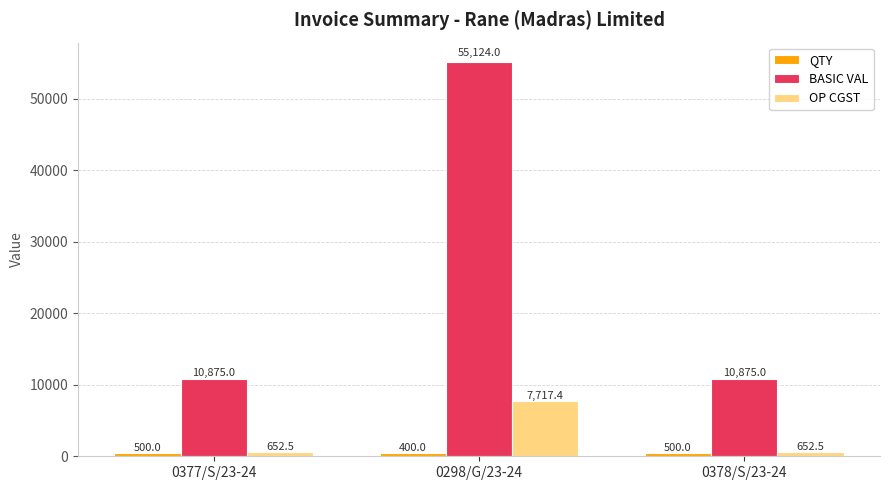

At which label does OP CGST reach its peak?

0298/G/23-24